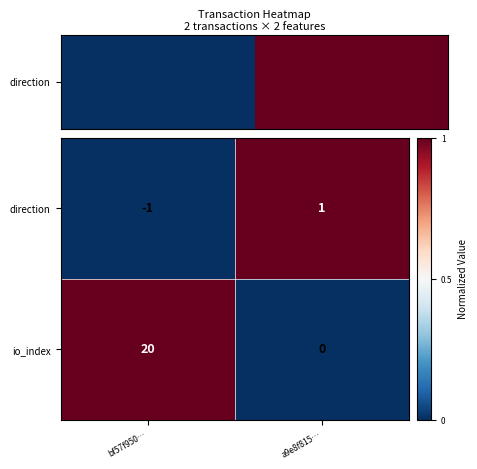

Count the number of data series in this chart.

2